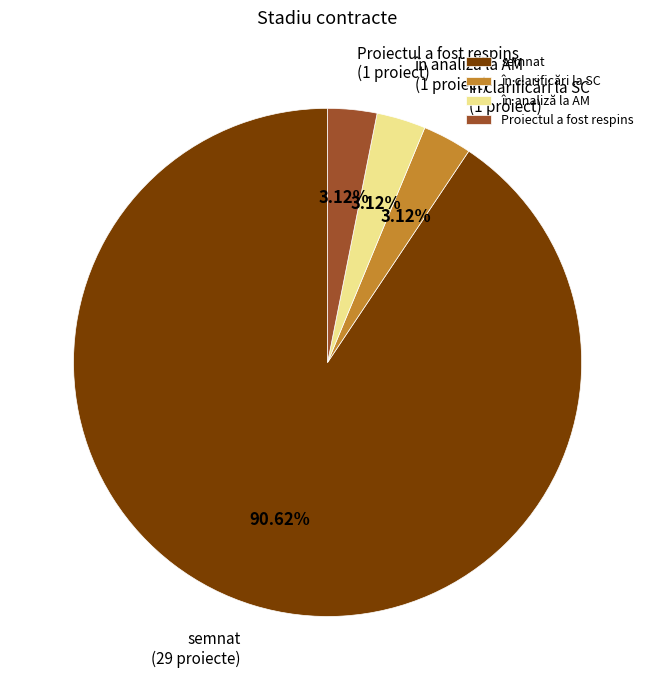

Which slice is the largest?

semnat